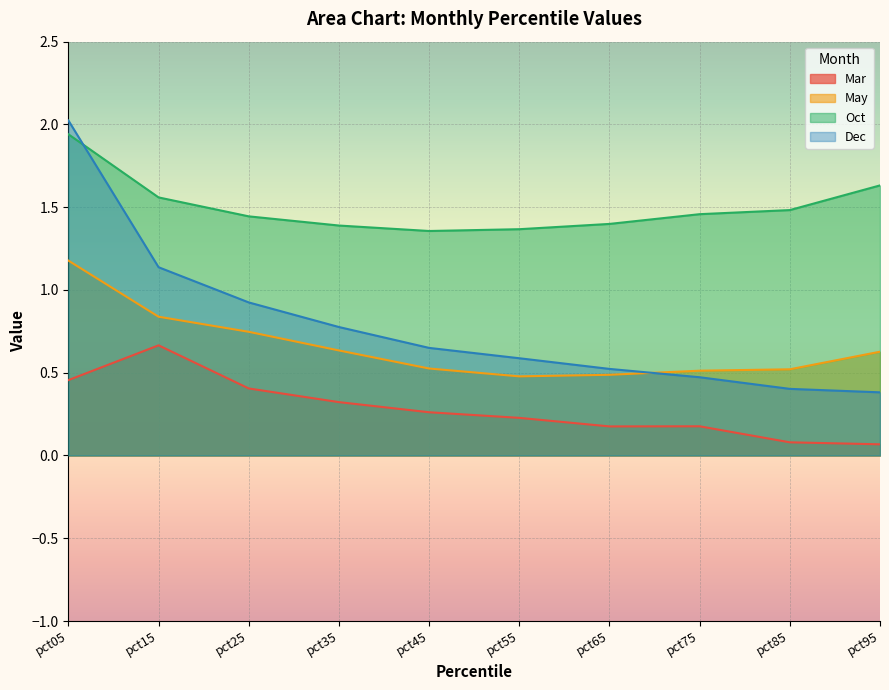

At which category does Oct reach its first local valley?

pct45